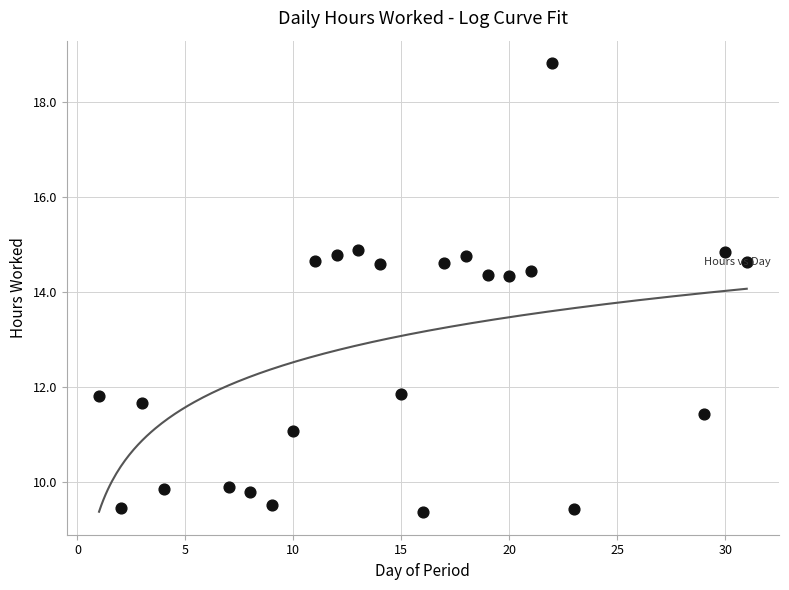

What is the range of X values (max minus min)?

30.0